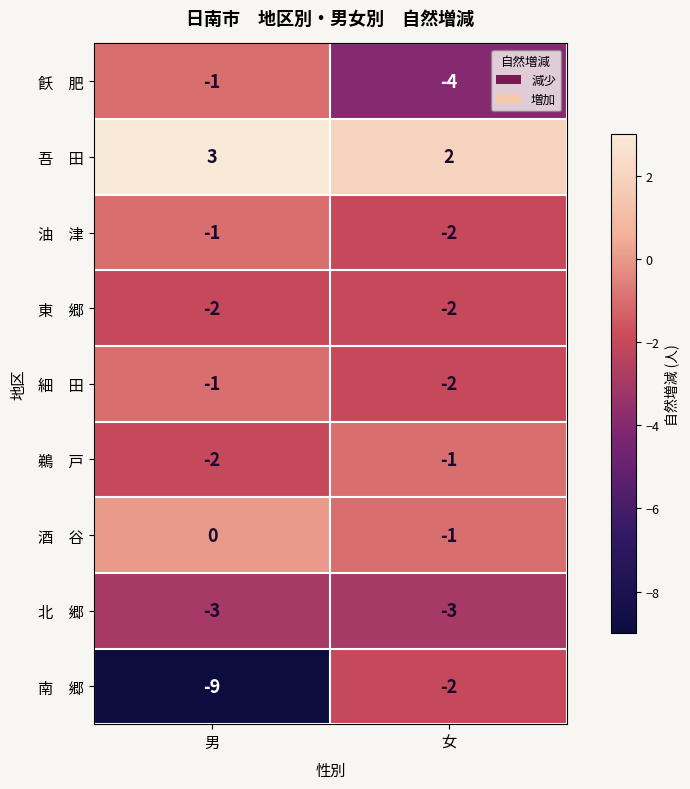

What is the difference between the highest and lowest values at 男?

12